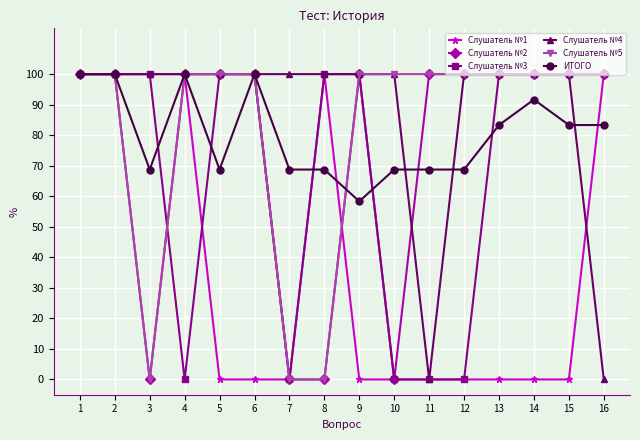

Is the value of Слушатель №2 at 11 greater than the value of Слушатель №3 at 10?

Yes